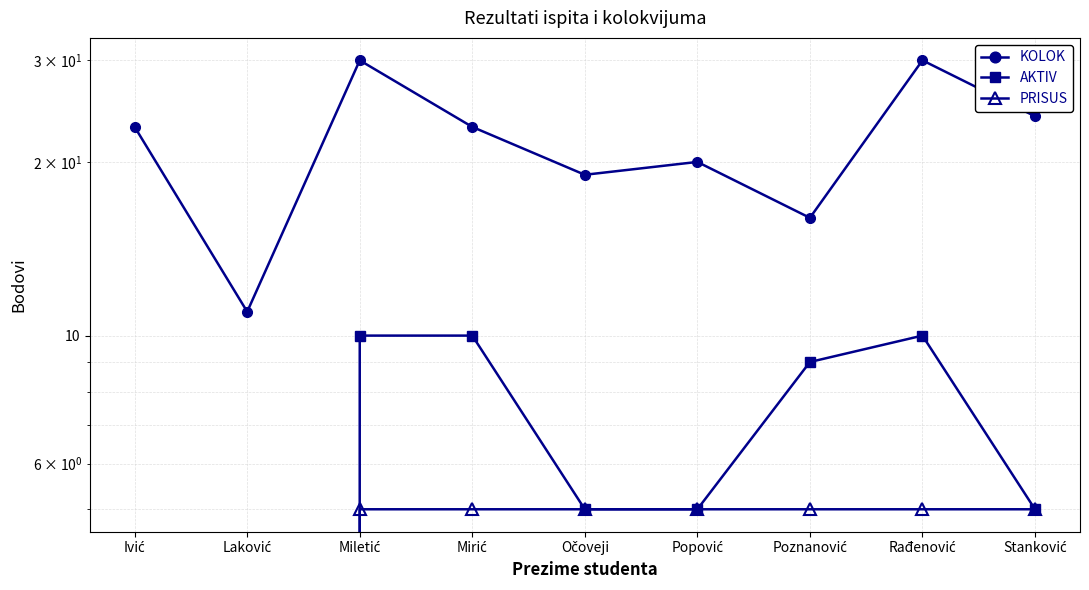

Rank the series by their maximum value, from highest to lowest.

KOLOK, AKTIV, PRISUS